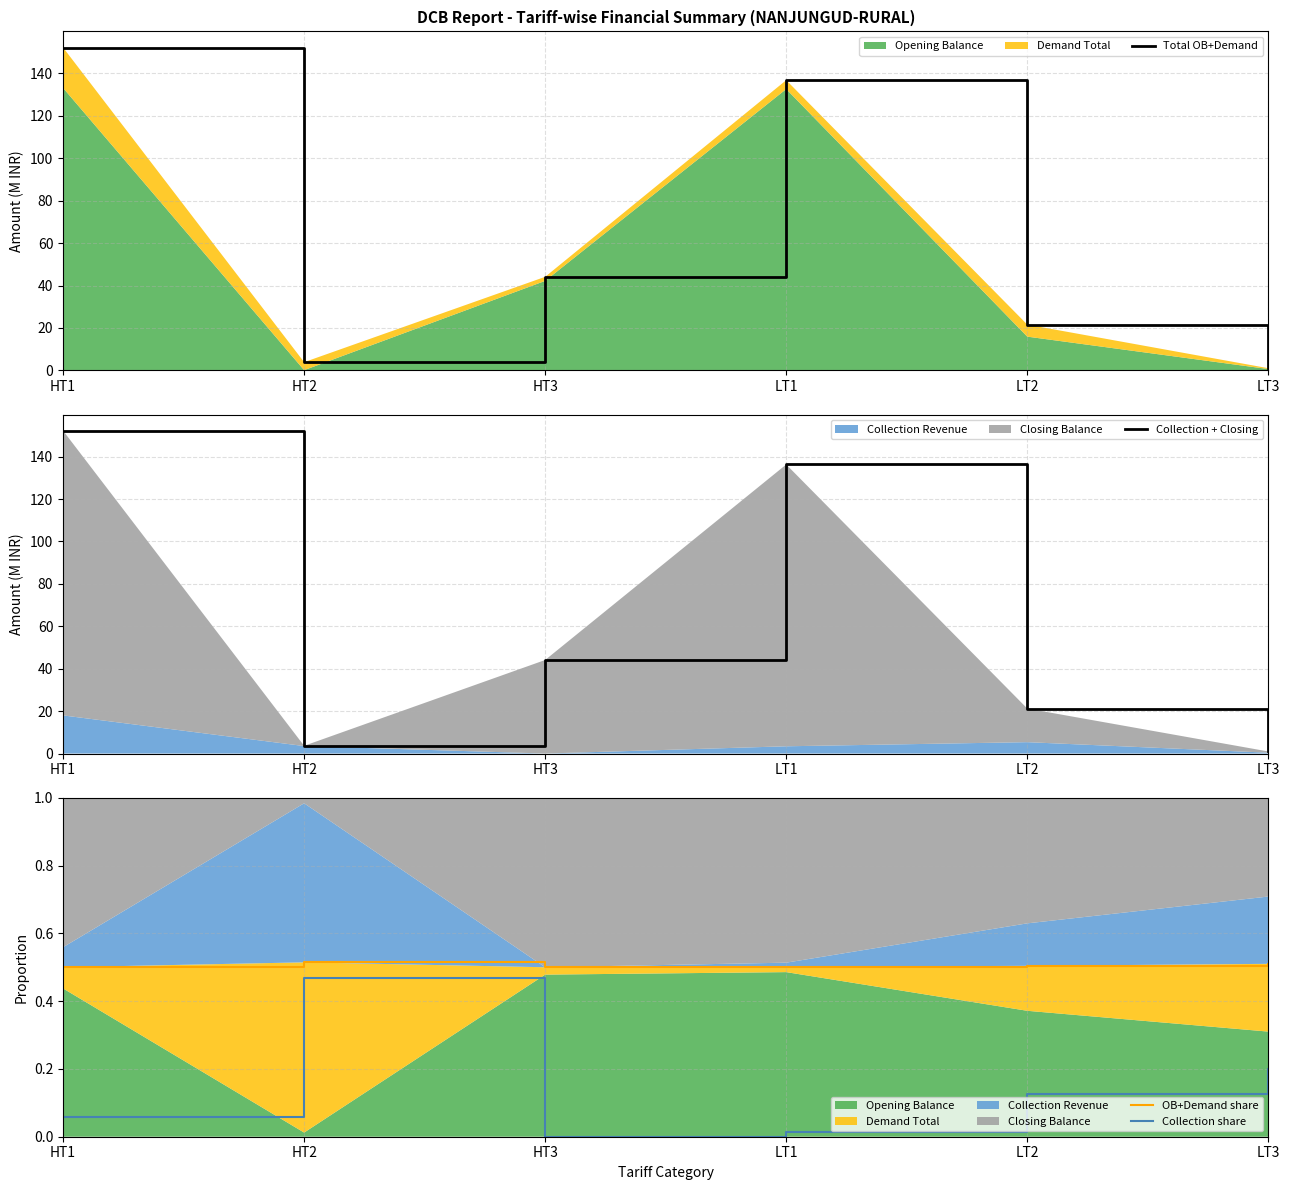

At which label does Collection + Closing reach its minimum?

LT3